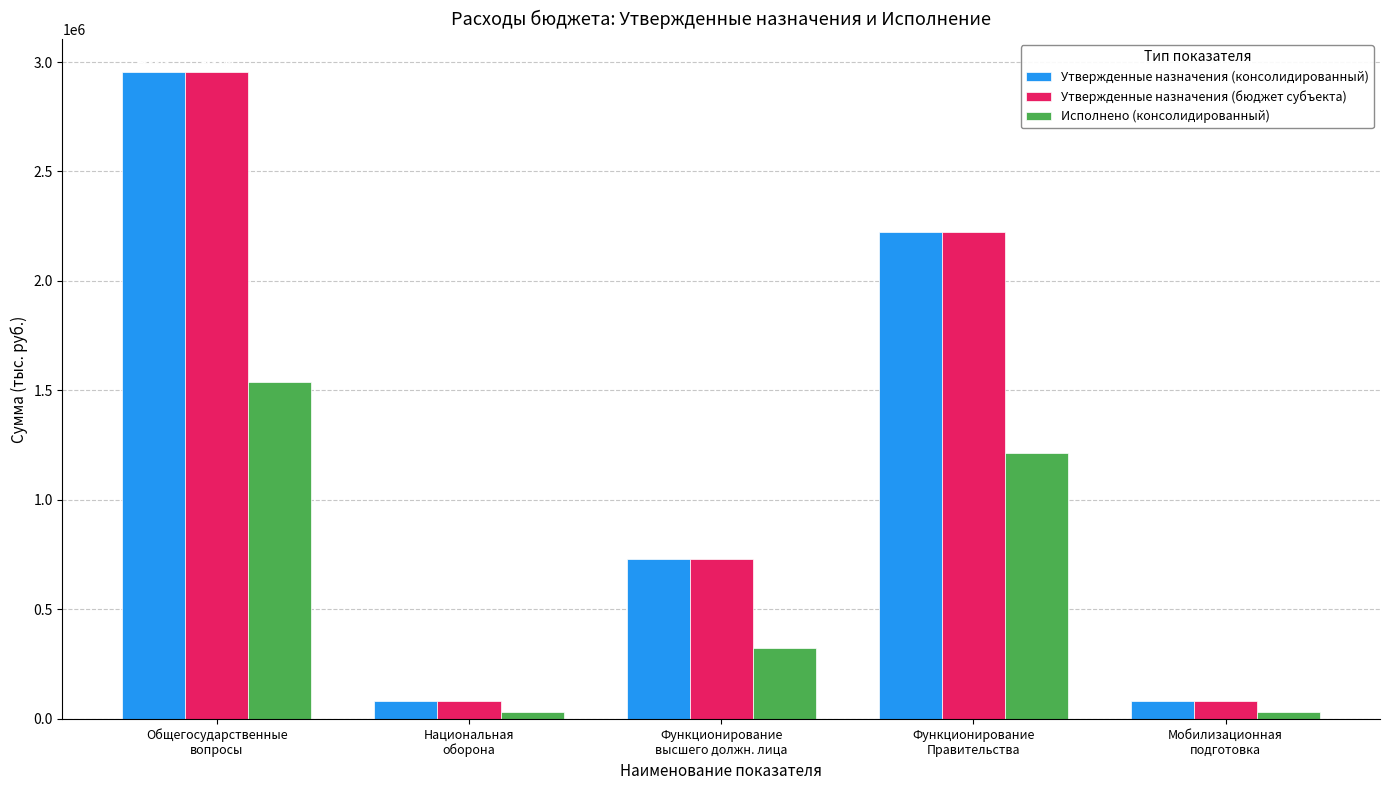

What is the label of the 2nd bar from the left?

Национальная
оборона